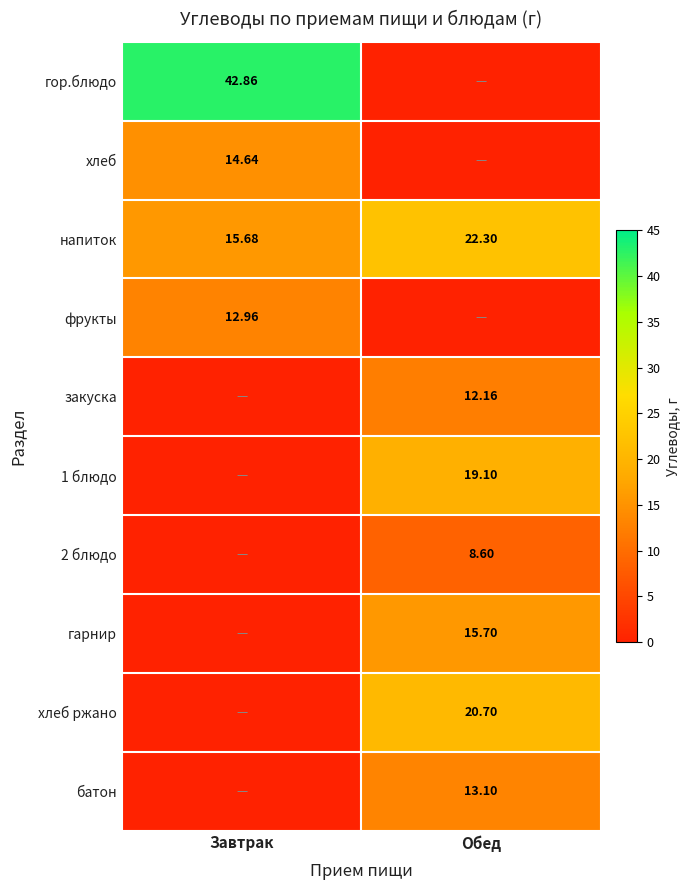

How many data points in напиток are above 22?

1